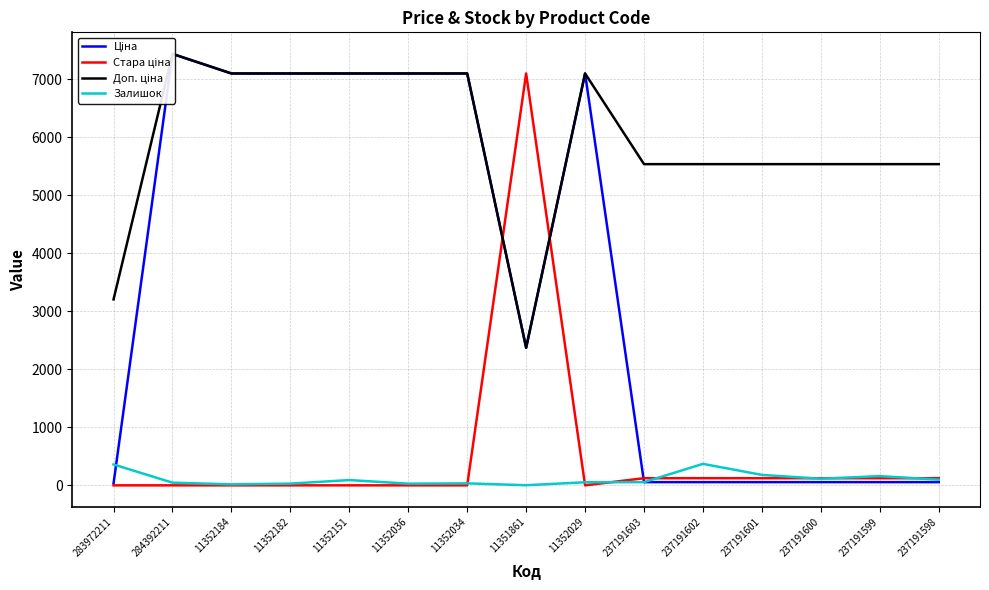

The value of Залишок at 11352182 is 13.9. True or false?

False